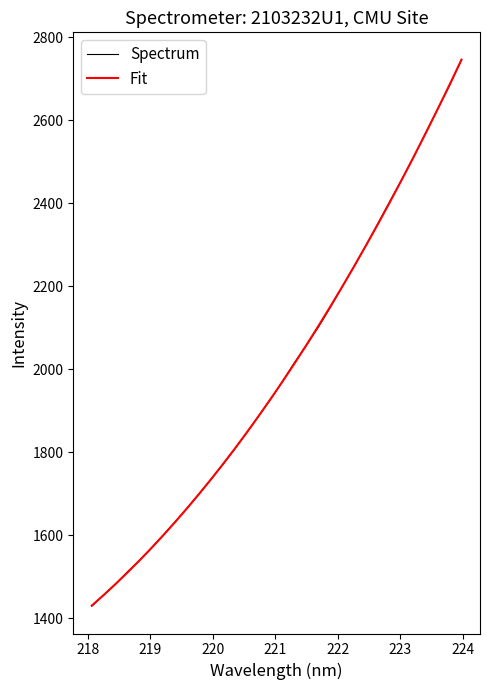

What is the smallest value displayed?

1429.5